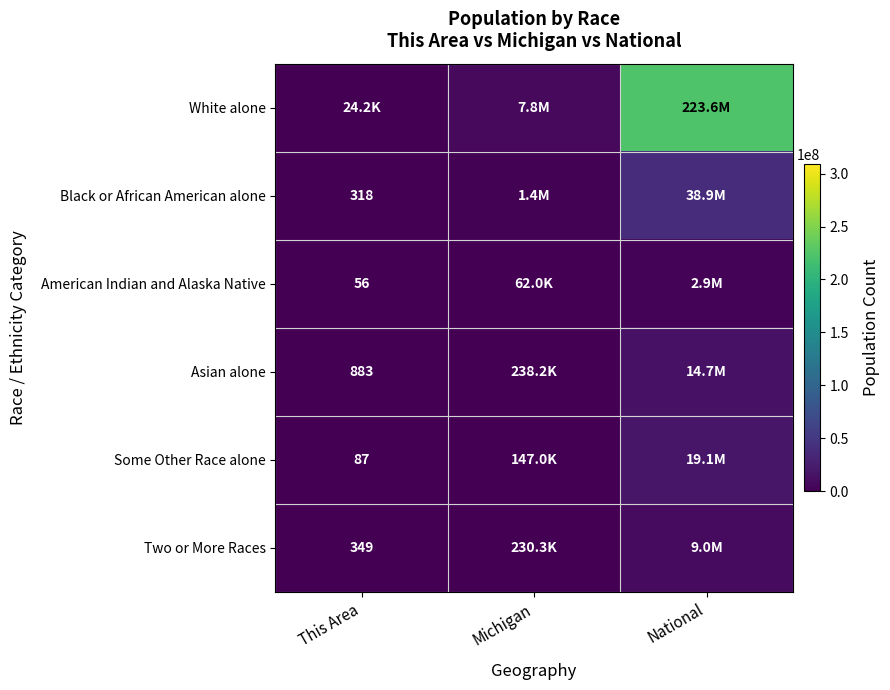

Is it true that Two or More Races equals 77 at This Area?

False